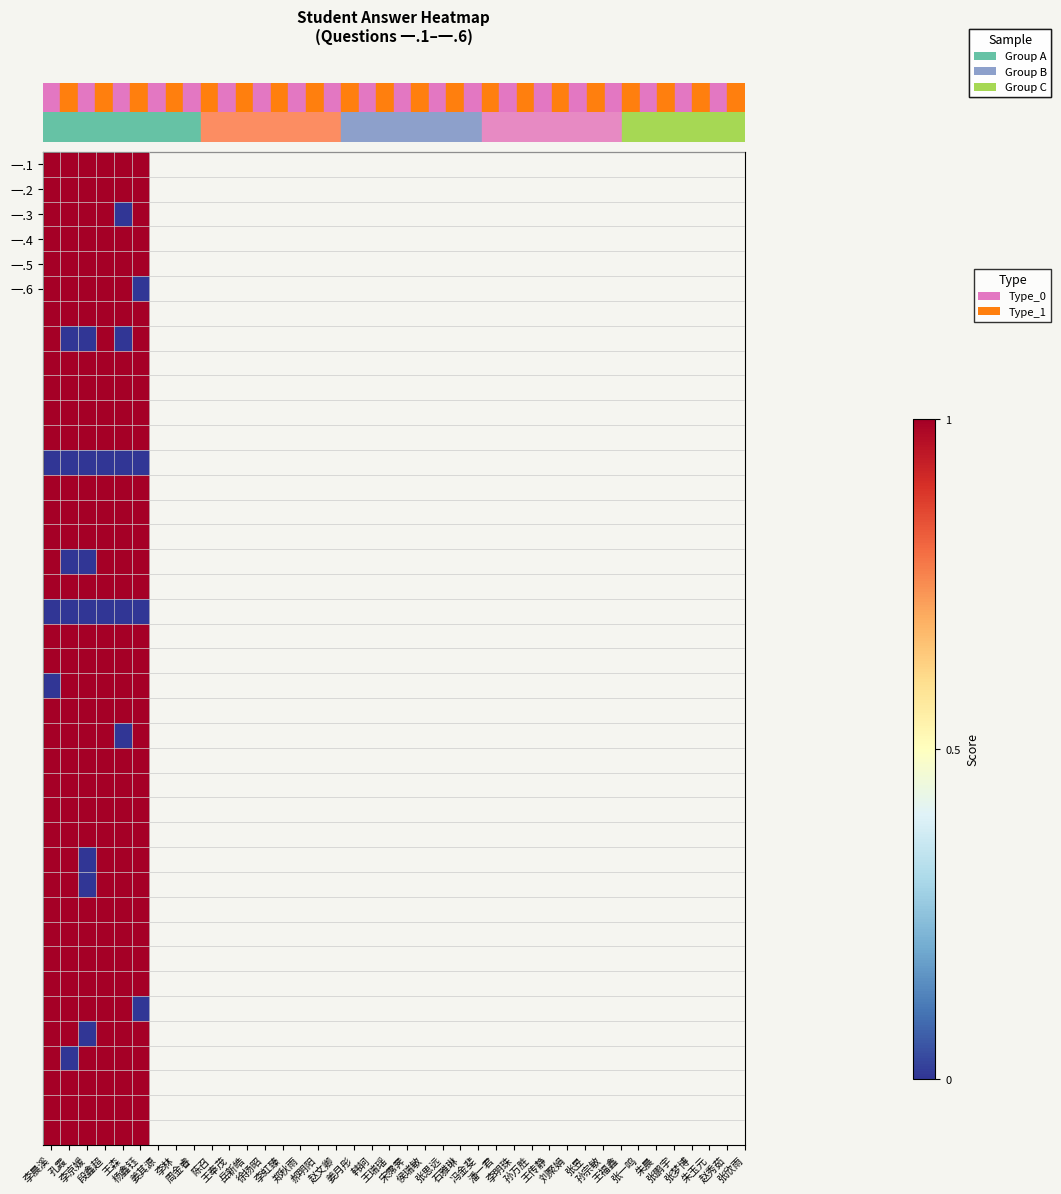

At which category is the sum across all series the highest?

段鑫超